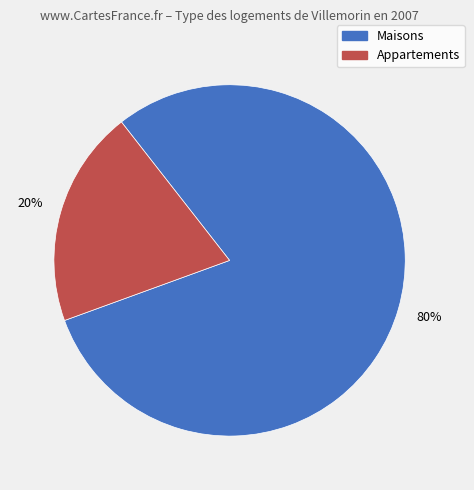

Which slice is the smallest?

Appartements